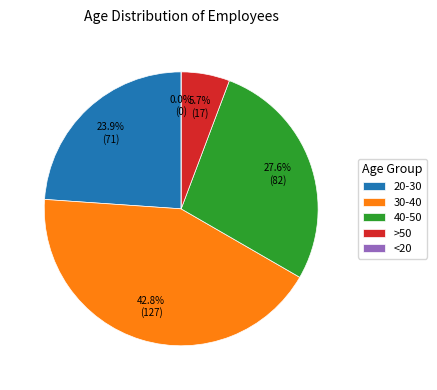

What percentage is the 20-30 slice, to the nearest percent?

24%